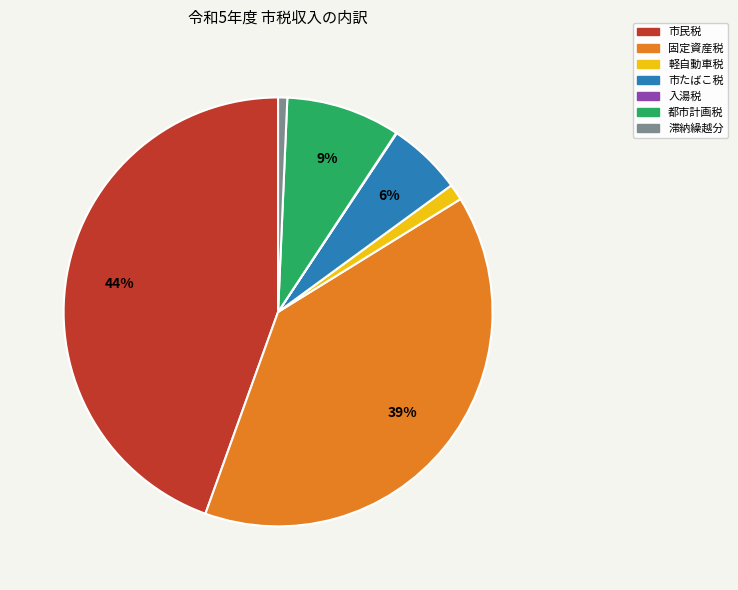

Is there a majority slice in this chart?

No